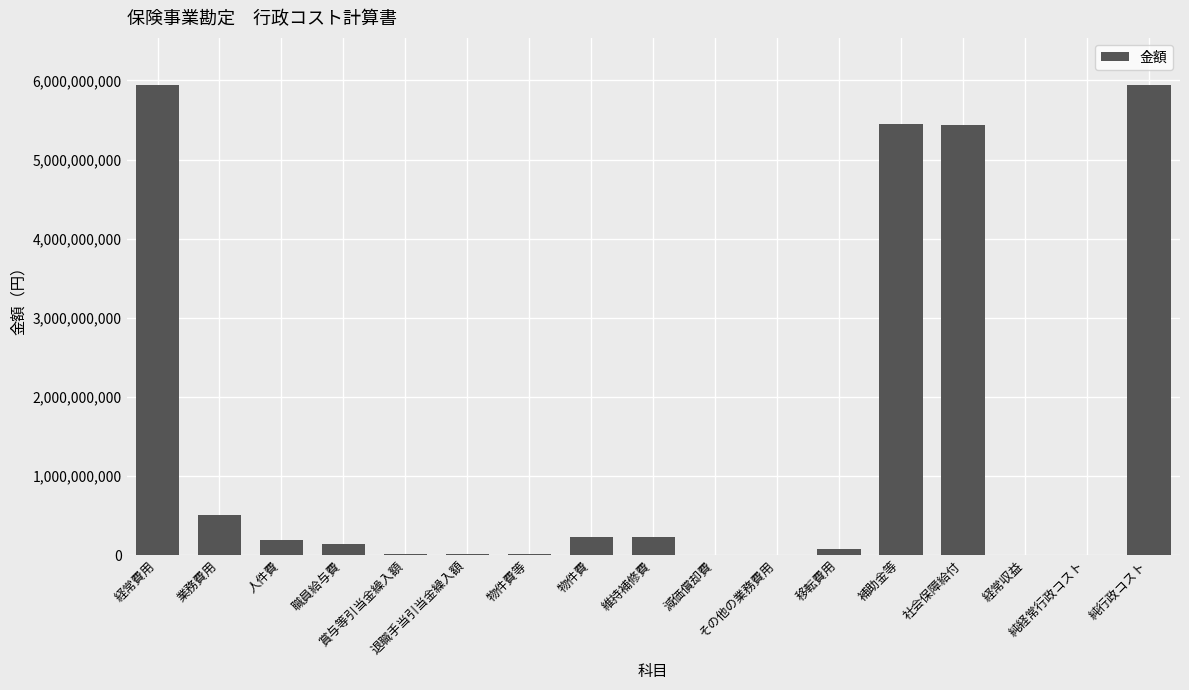

Are the bars horizontal?

No